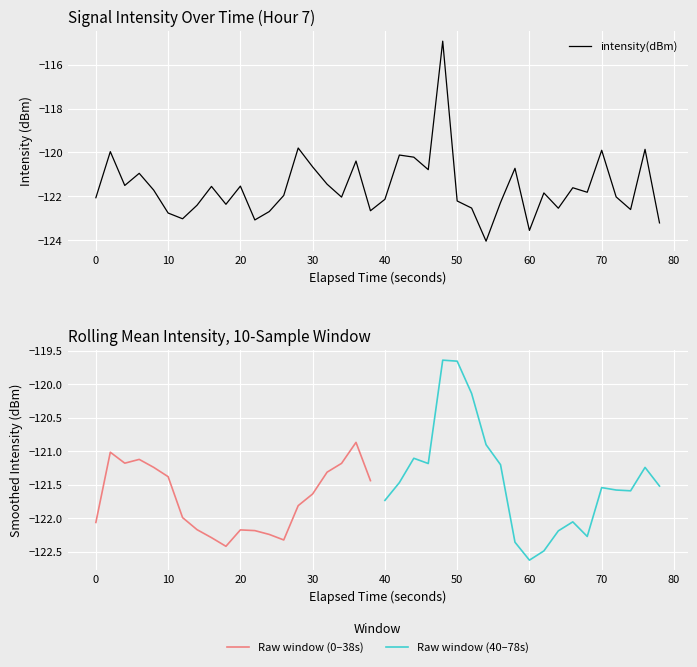

What is the sum of all values?

-4863.4